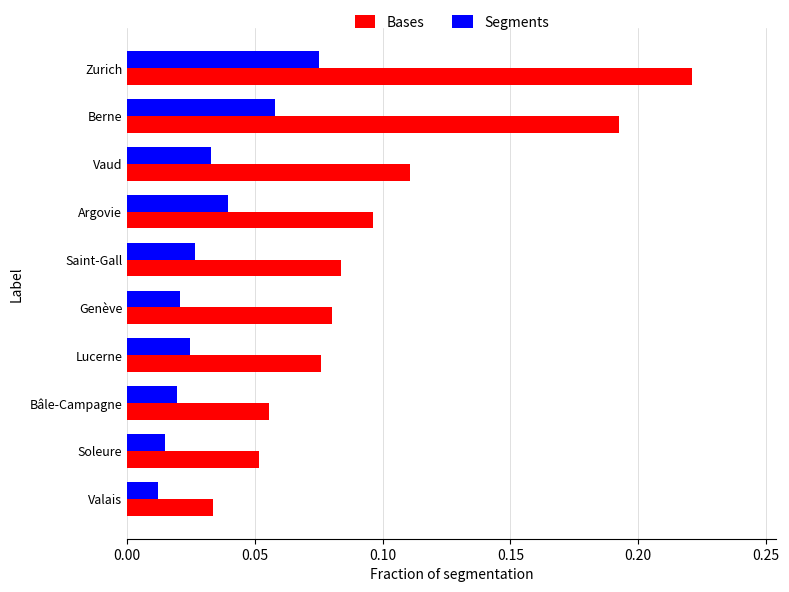

What is the sum of all Bases values?

1.0